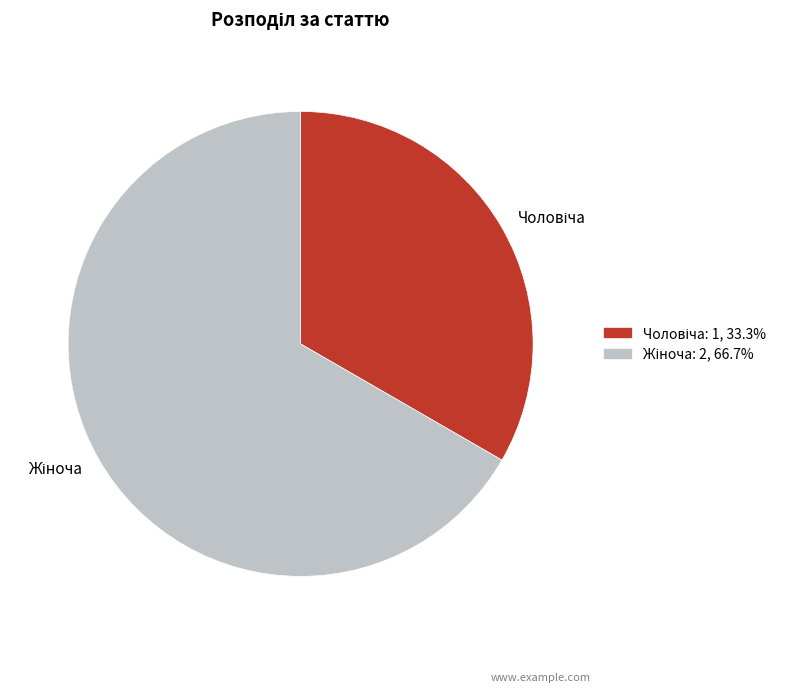

Does any single category account for the majority?

Yes